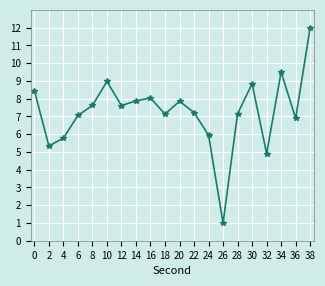

What is the difference between the values at 10 and 6?

1.9